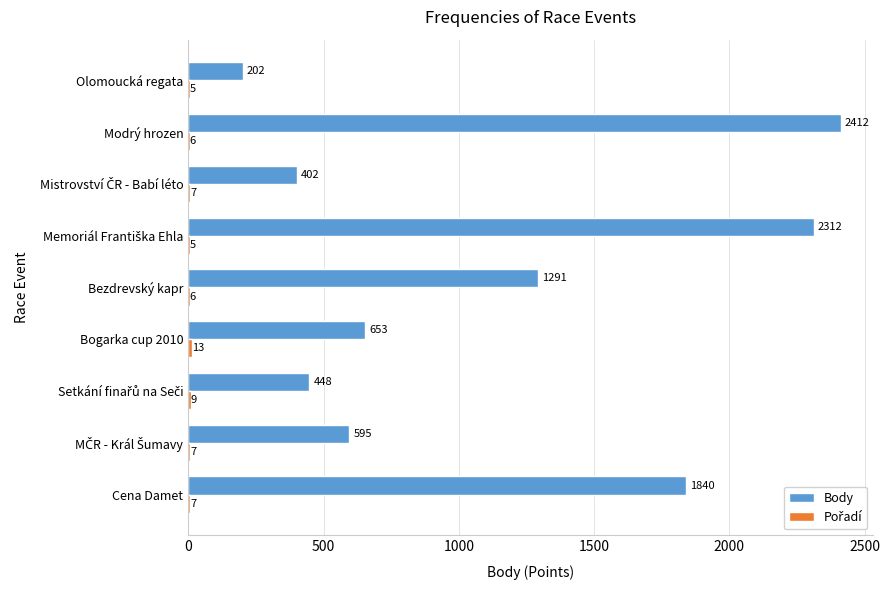

What is the sum of all Body values?

10155